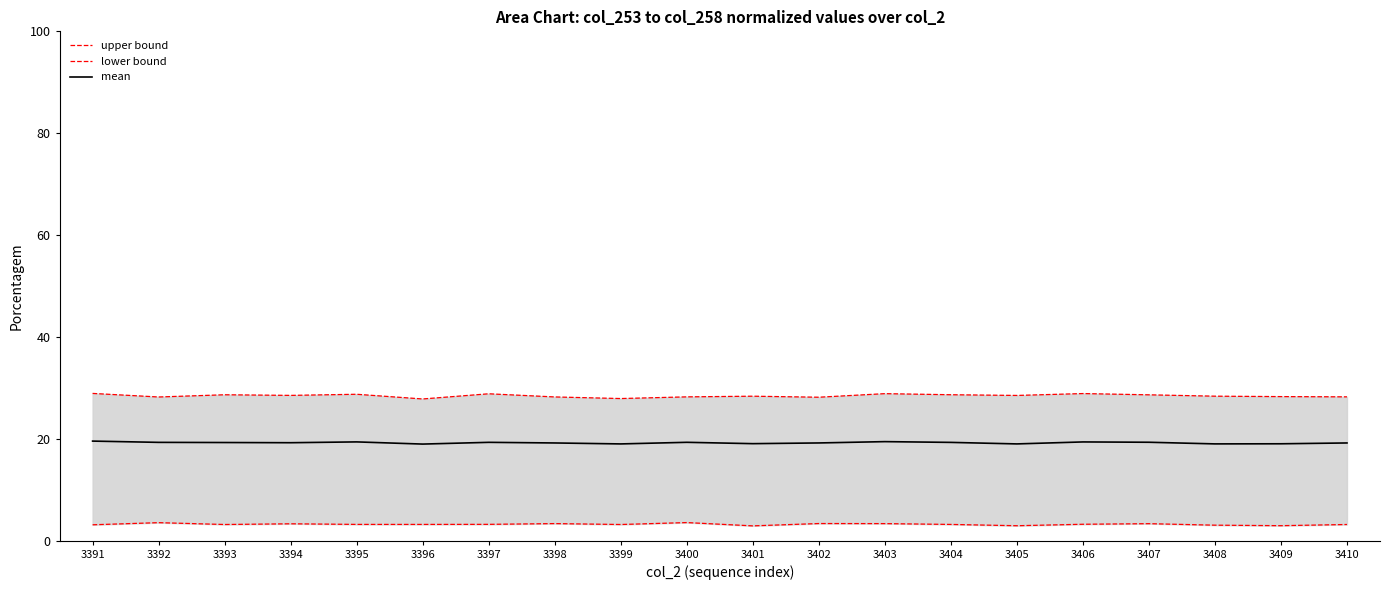

What is the total value across all series at 3403?

51.7